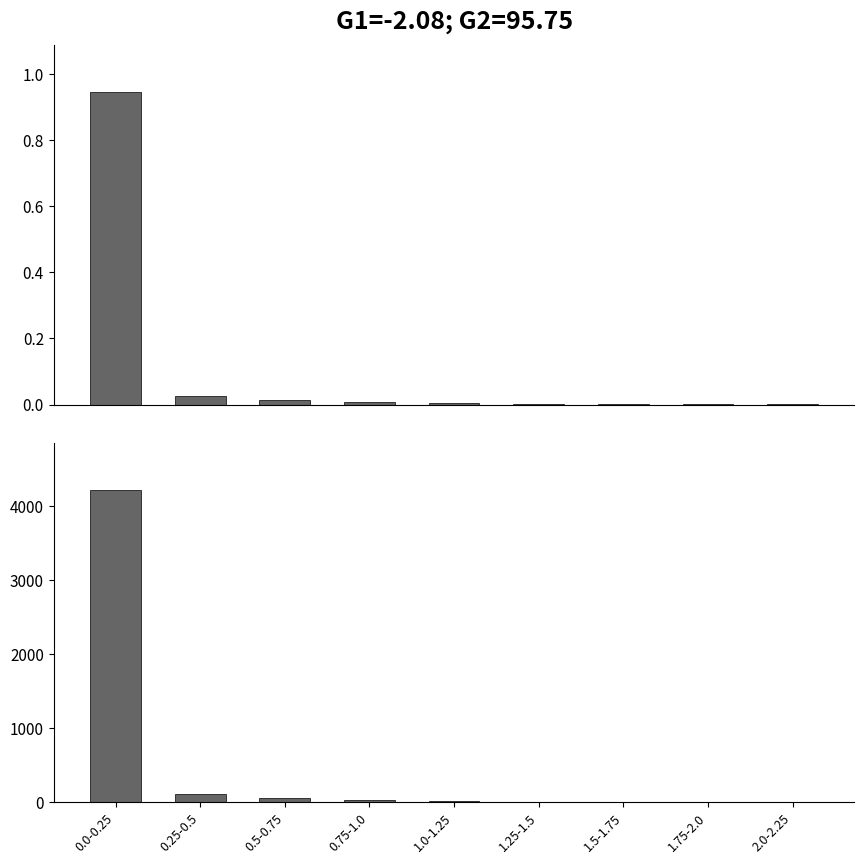

What is the label of the 5th bar from the left?

1.0-1.25